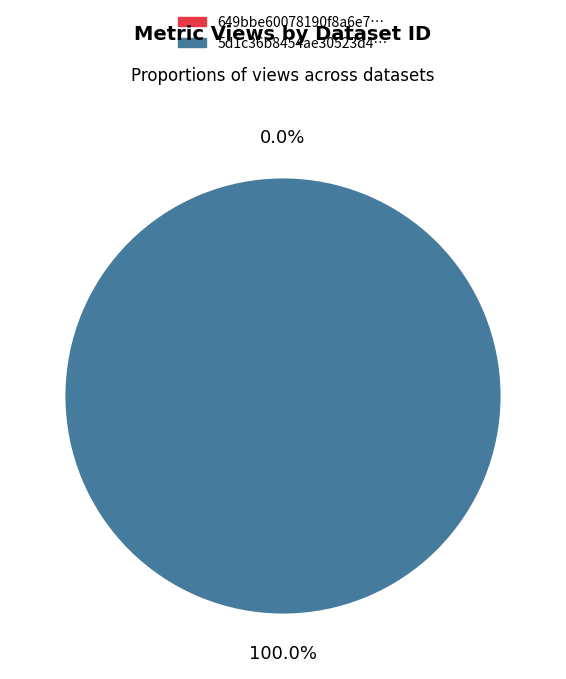

True or false: 5d1c36b8454ae30523d447b5 accounts for 90% of the total.

False